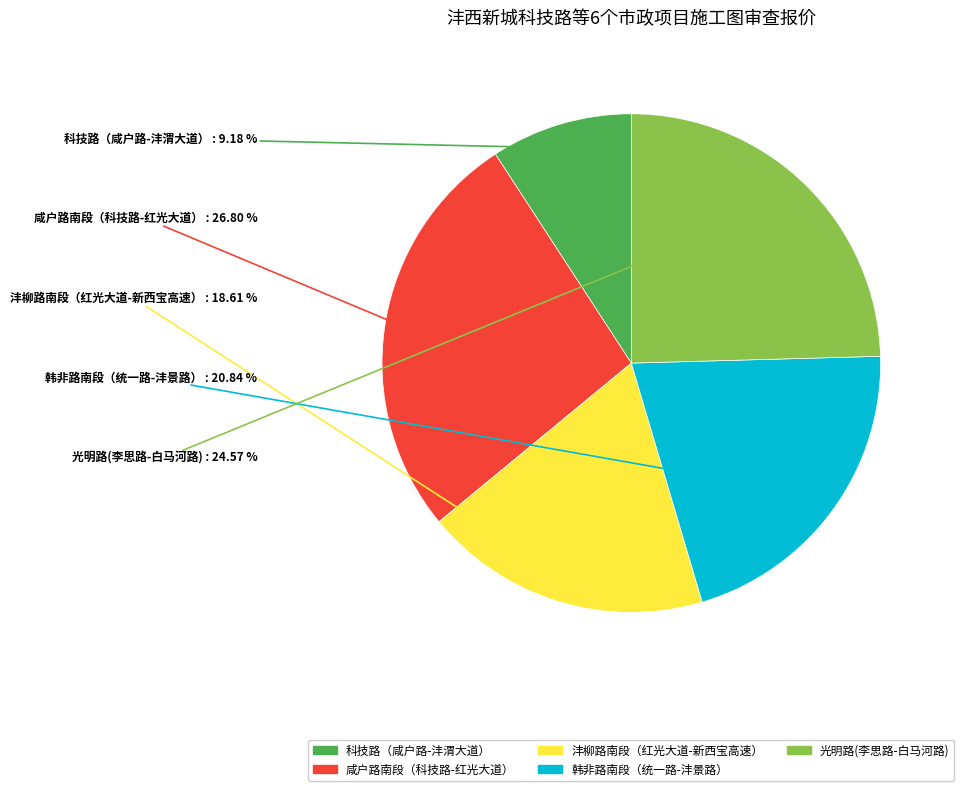

What is the total percentage of 沣柳路南段（红光大道-新西宝高速） and 咸户路南段（科技路-红光大道）?

45.4%